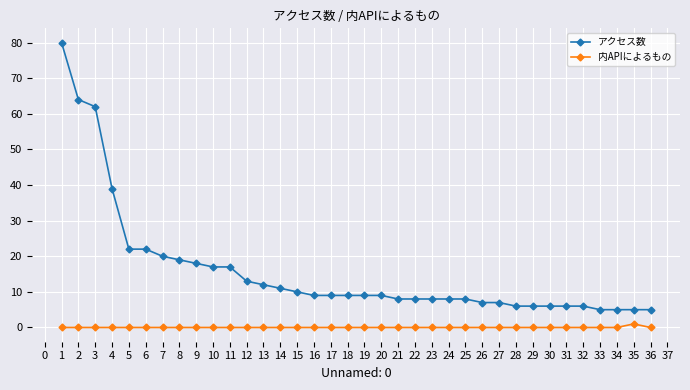

Is the value of アクセス数 at 19 greater than the value of 内APIによるもの at 19?

Yes